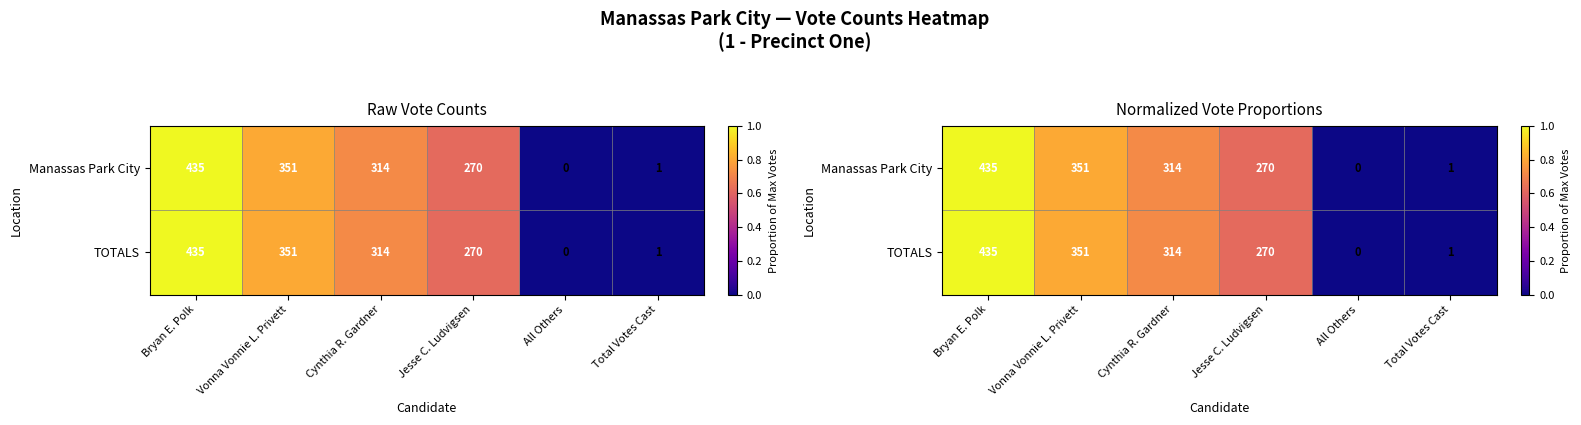

Count the number of data series in this chart.

2